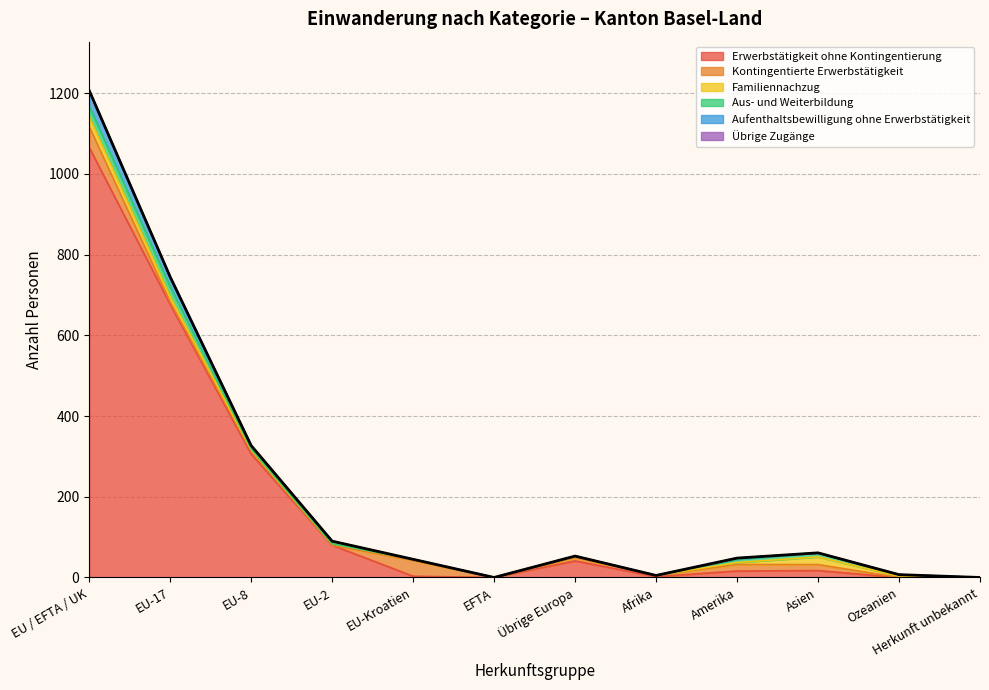

Reading right to left, transcribe all the data shown in this chart.

Erwerbstätigkeit ohne Kontingentierung: 0	0	17	16	2	41	0	3	80	306	677	1066
Kontingentierte Erwerbstätigkeit: 0	0	15	16	3	8	0	39	0	7	6	52
Familiennachzug: 0	3	19	5	0	4	0	3	4	4	13	24
Aus- und Weiterbildung: 0	4	10	8	0	0	0	0	0	2	24	26
Aufenthaltsbewilligung ohne Erwerbstätigkeit: 0	0	0	3	0	0	0	0	6	8	25	39
Übrige Zugänge: 0	0	0	0	0	0	0	0	0	0	0	0